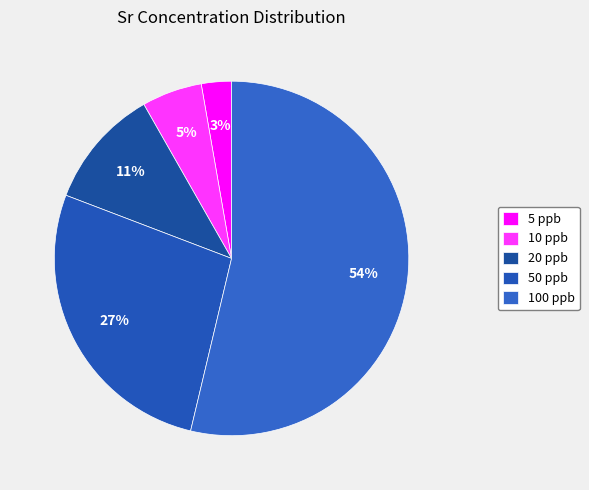

The 5 ppb slice represents 3% of the pie. True or false?

True